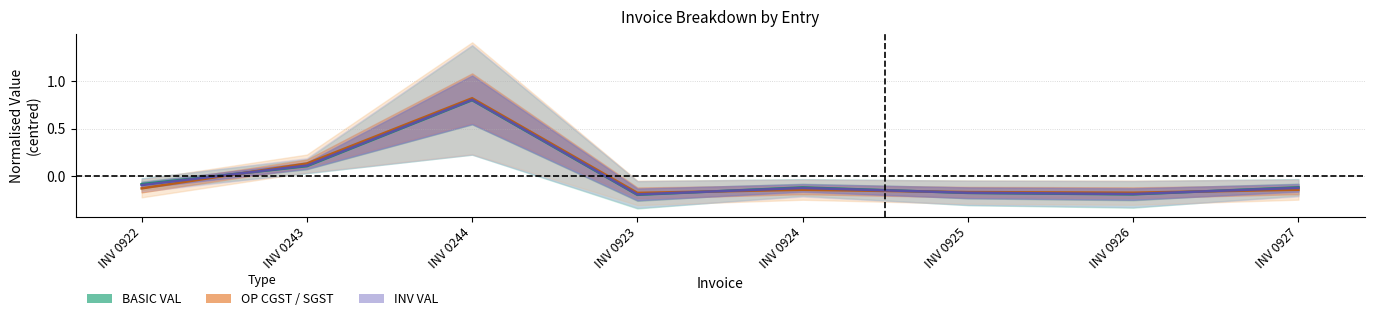

Between INV 0244 and INV 0927, which series saw the biggest shift?

OP CGST centre